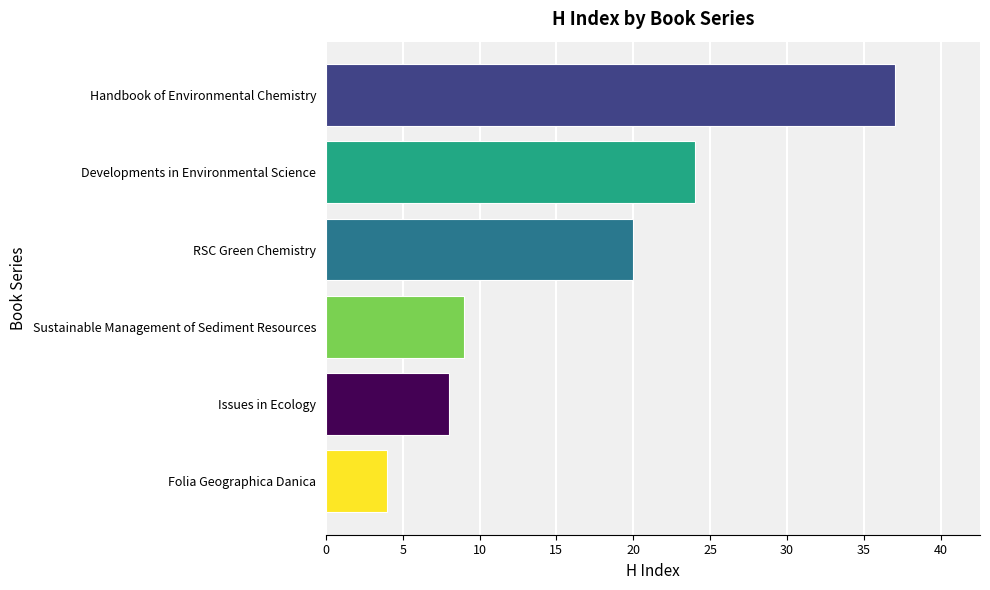

Between Folia Geographica Danica and Sustainable Management of Sediment Resources, which is larger?

Sustainable Management of Sediment Resources